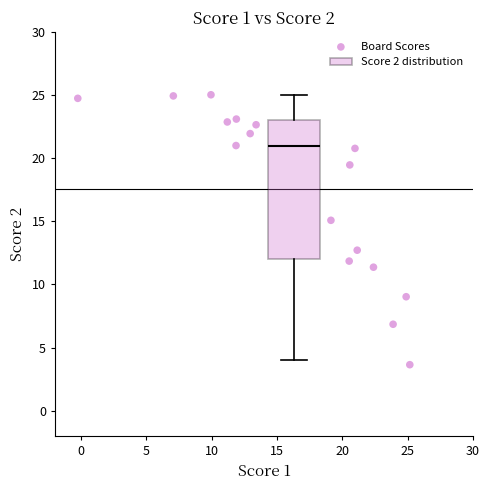

What is the range of X values (max minus min)?

25.4